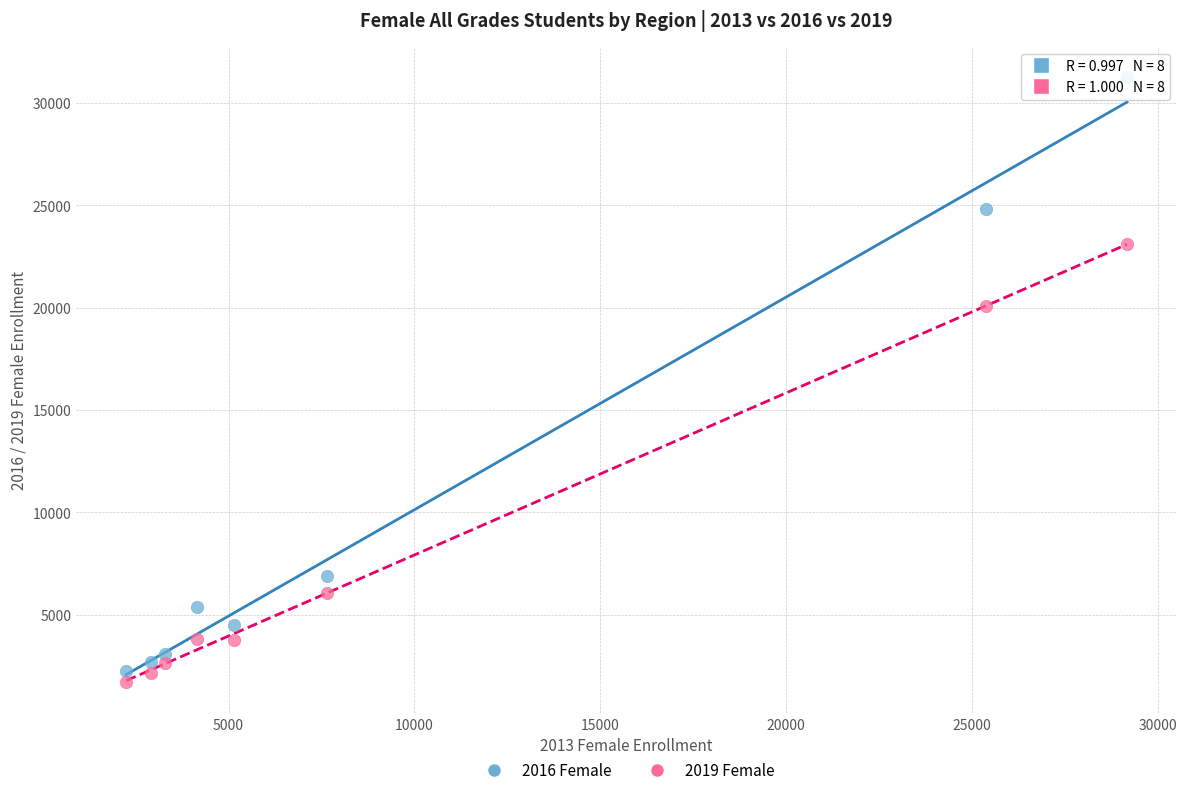

Which series reaches the minimum Y coordinate?

2019 Female